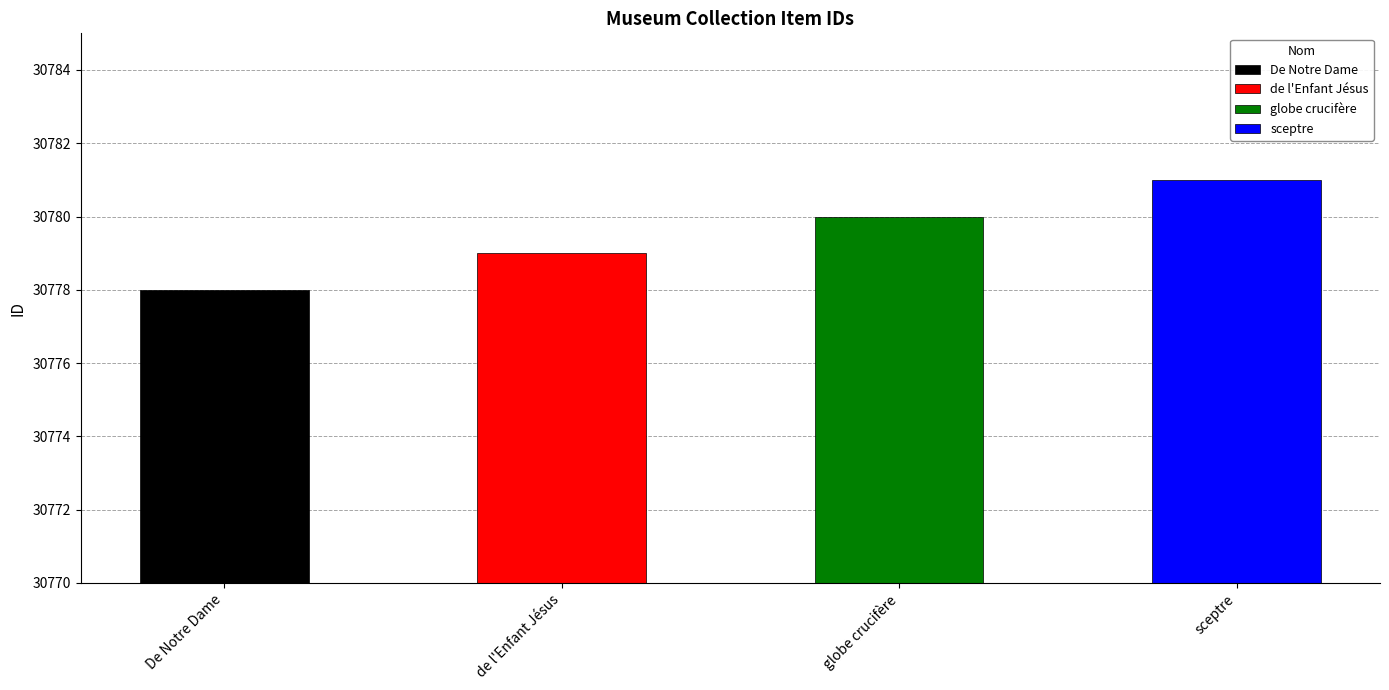

What is the label of the 1st bar from the right?

sceptre